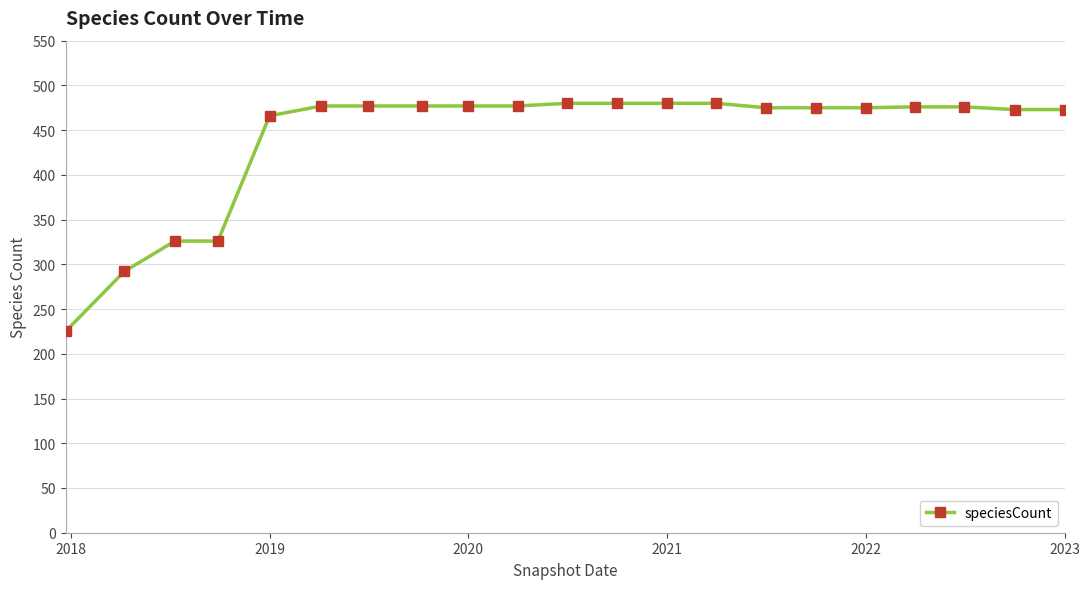

What is the difference between the maximum and minimum values?

255